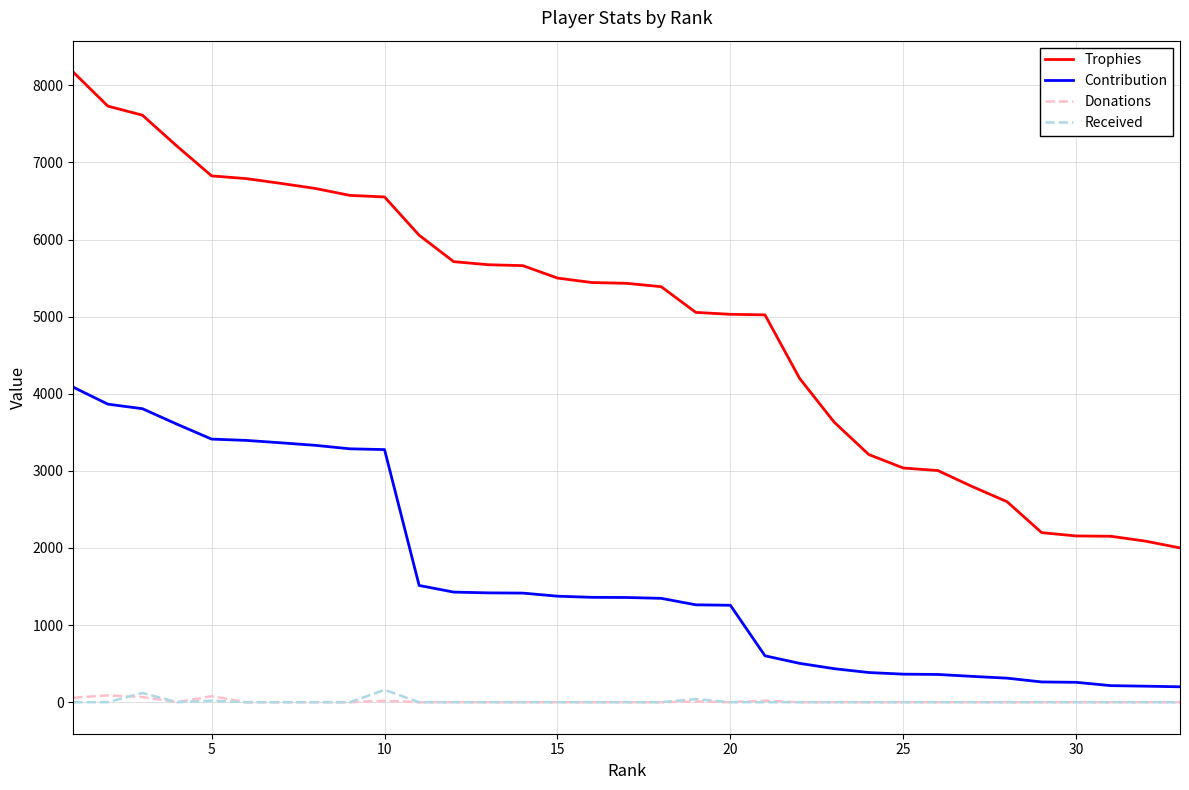

What is the highest value of the Trophies series?

8170